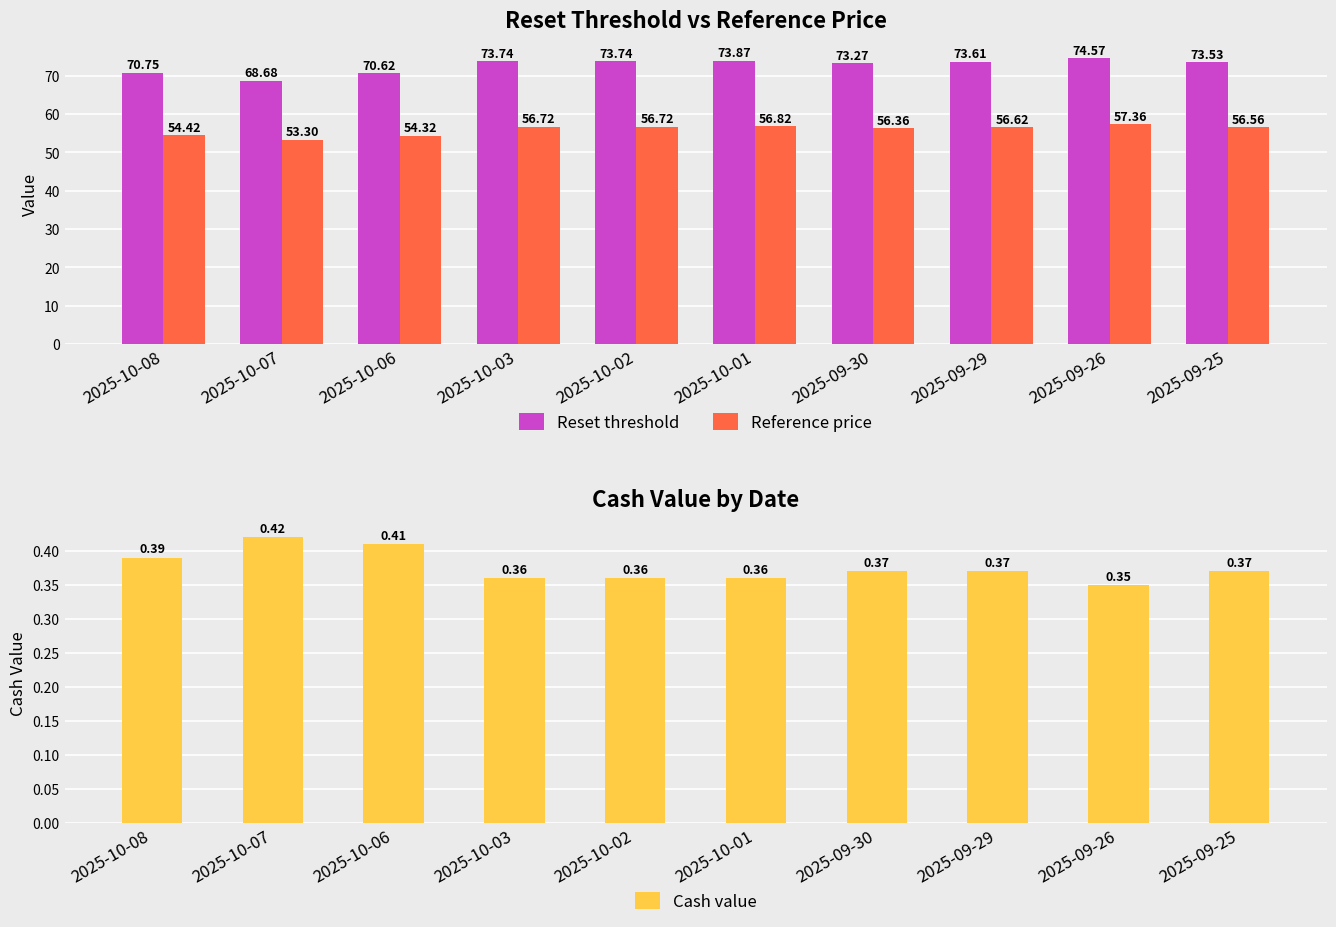

What are all the series names shown in the legend?

Reset threshold, Reference price, Cash value